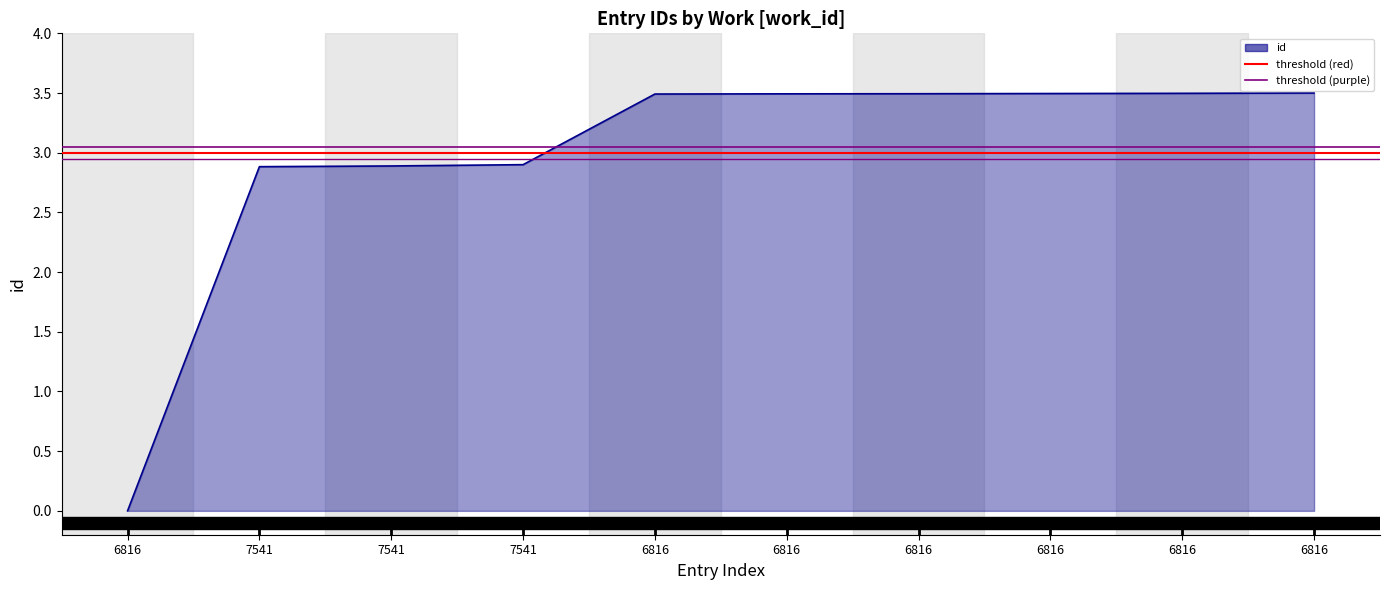

The value at 6816 is 0.0. True or false?

True